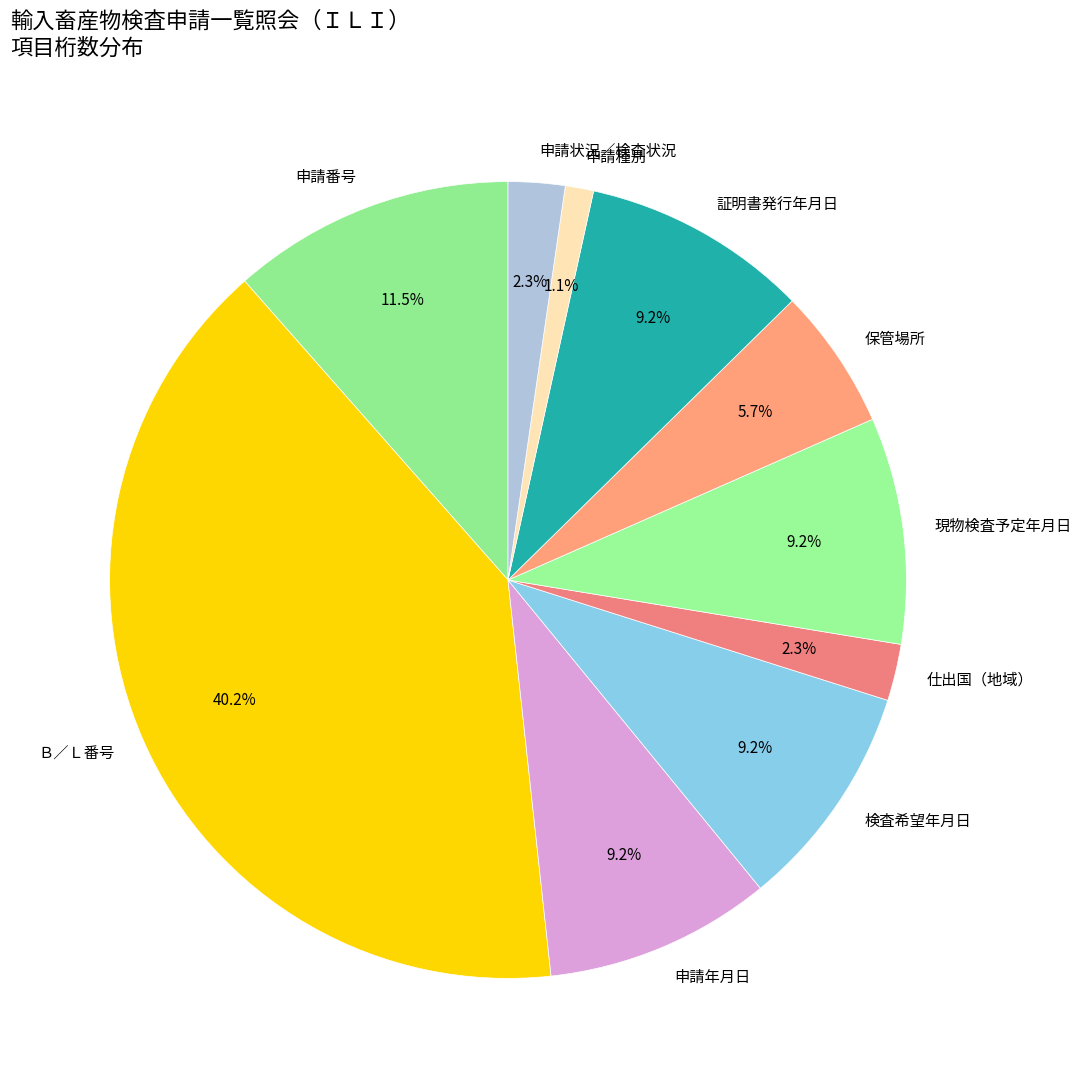

How many segments does this pie chart have?

10